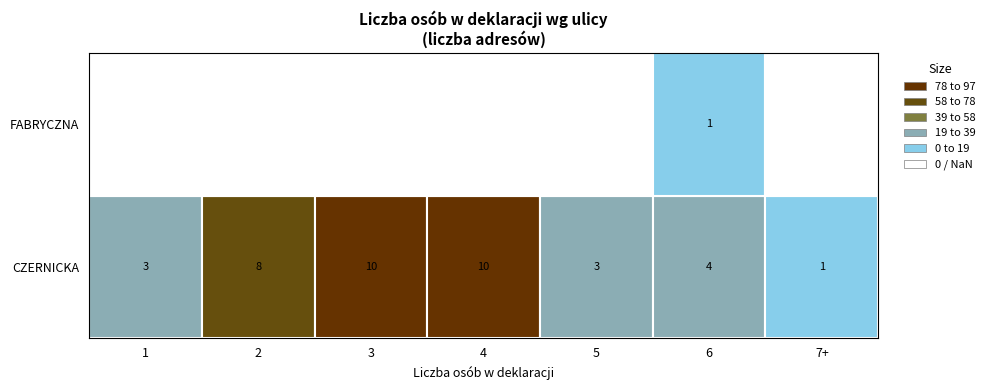

Which series has the largest total across all categories?

CZERNICKA